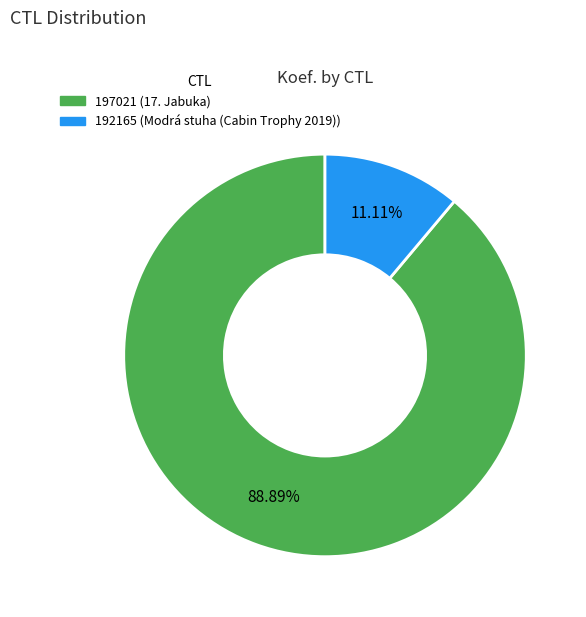

To the nearest percent, what percentage of the pie is 197021?

89%